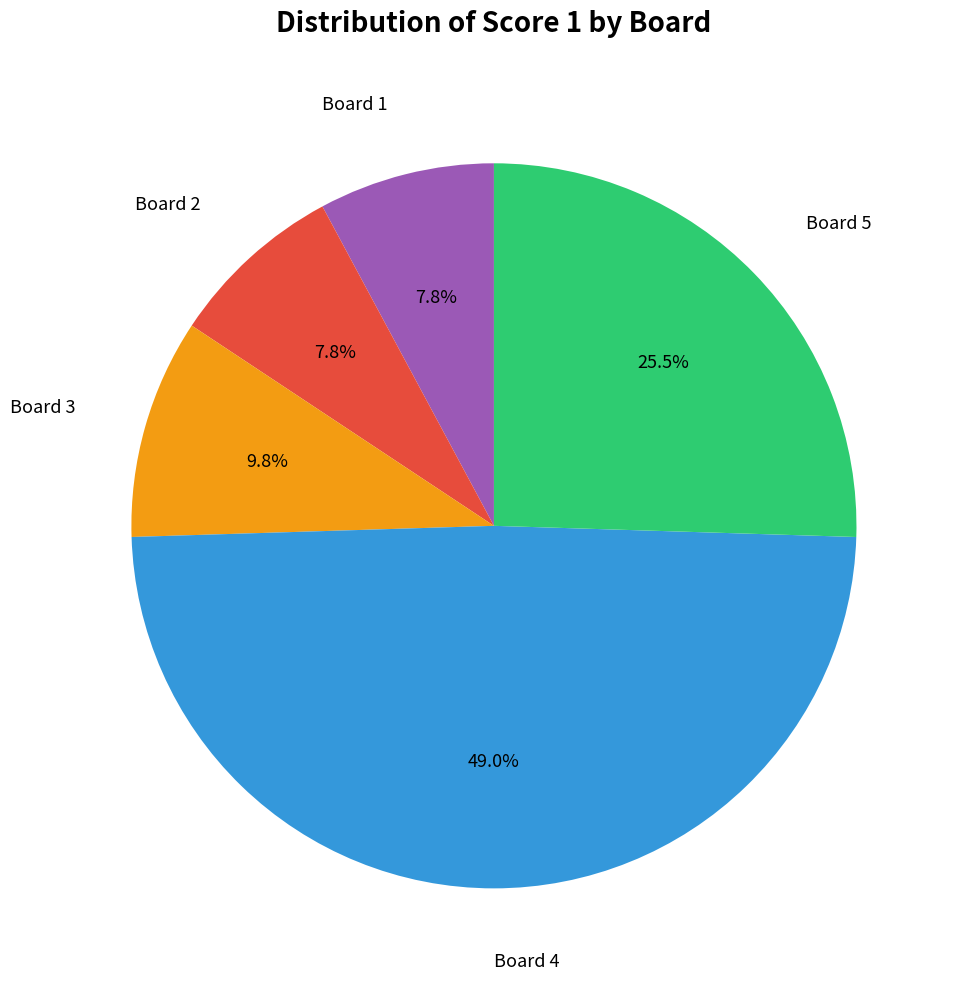

Is there any slice that represents more than half of the pie?

No